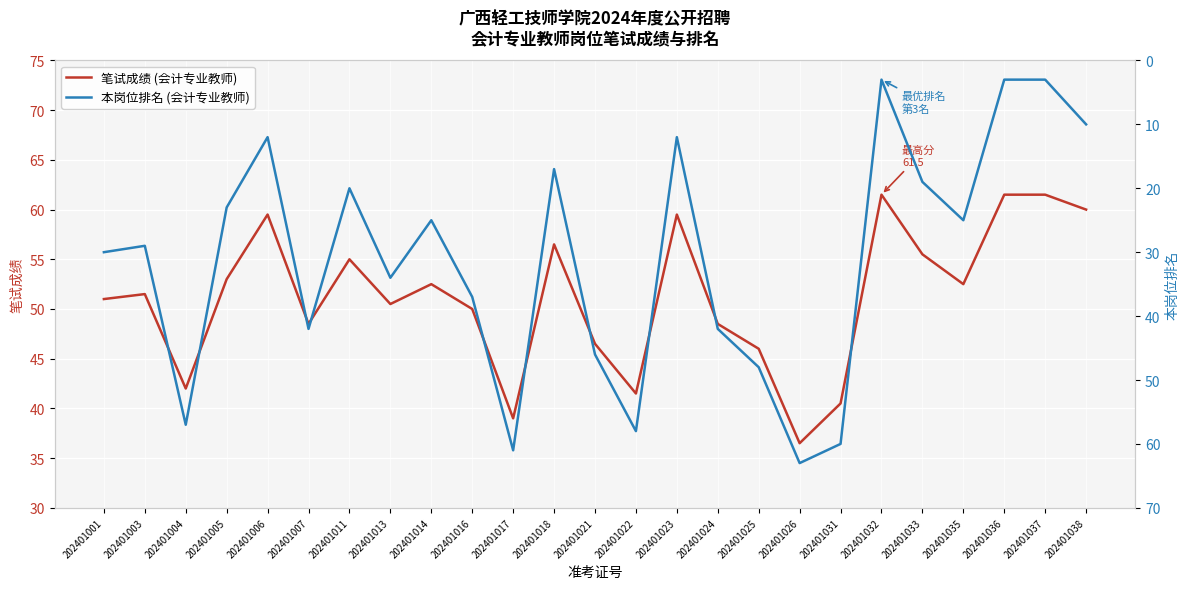

At which category does 笔试成绩 (会计专业教师) reach its first local valley?

202401004